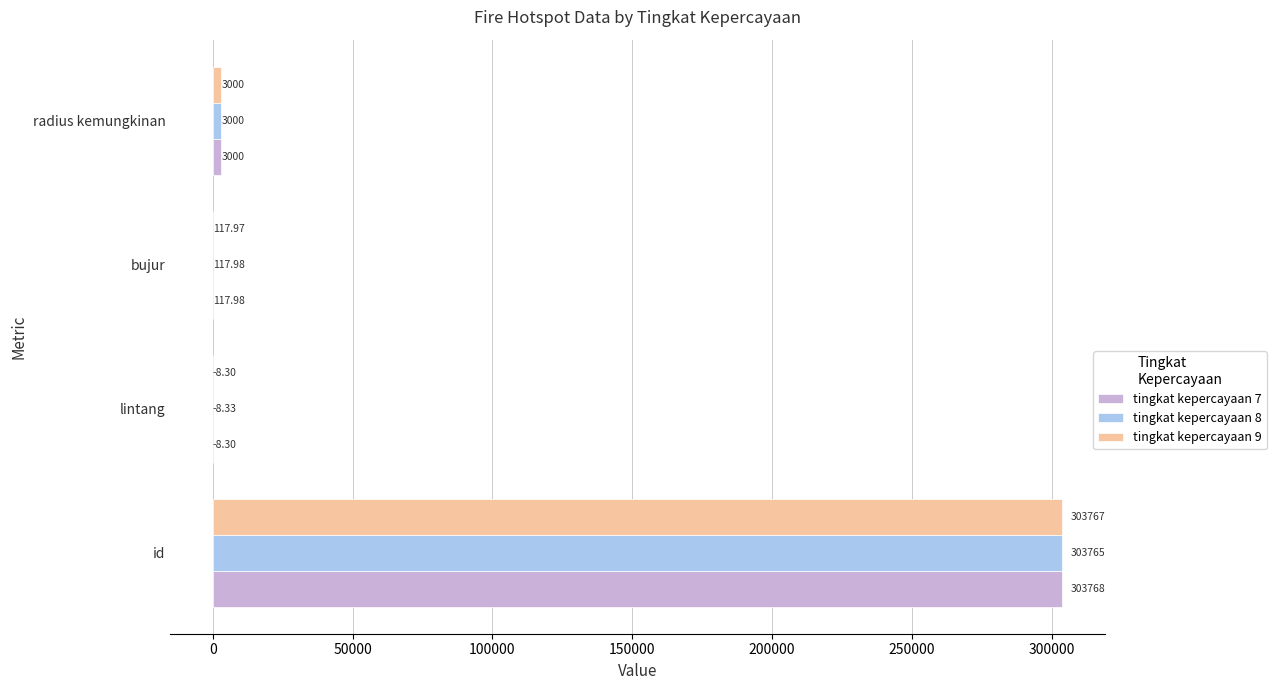

Which series has the largest total across all categories?

tingkat kepercayaan 7